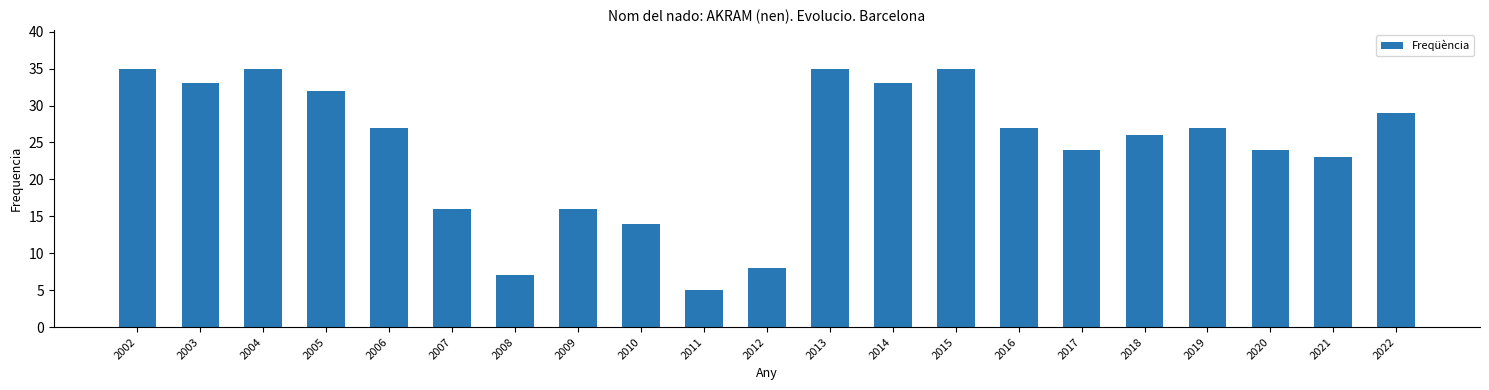

What is the sum of all values?

511